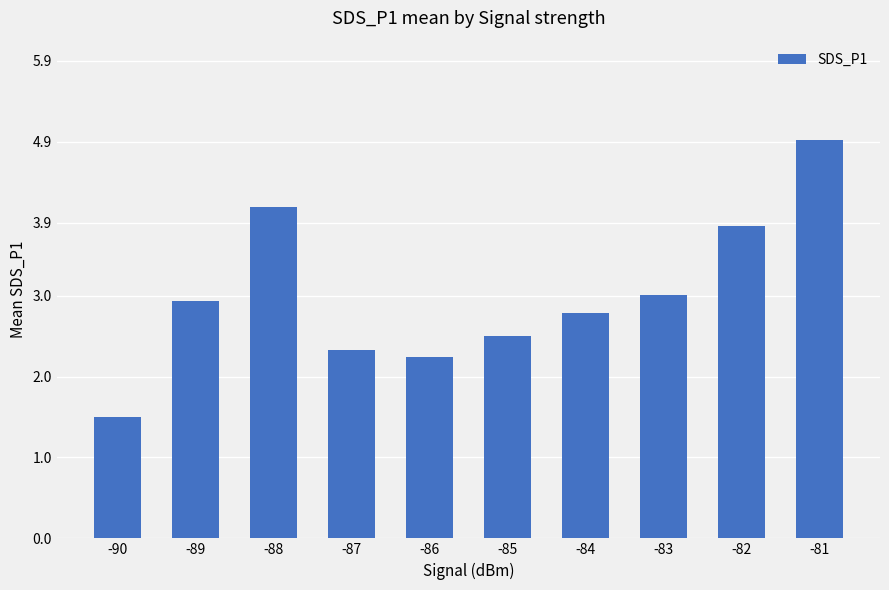

At which category does the chart reach its peak across all series?

-81